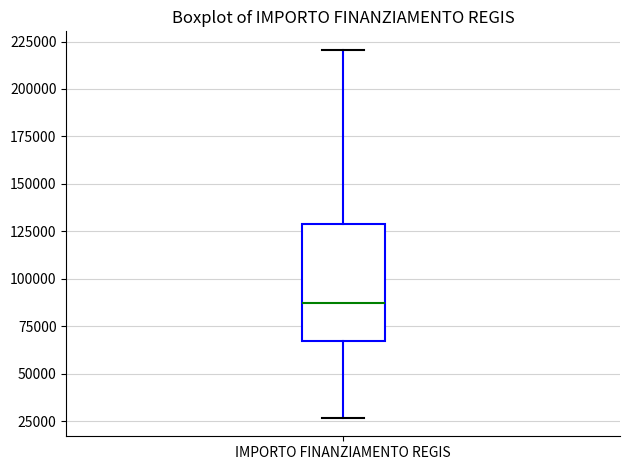

Where does the lower whisker of the box for IMPORTO FINANZIAMENTO REGIS end on the y-axis? The values are not printed on the chart, so give them approximately, as read against the axis.

25000